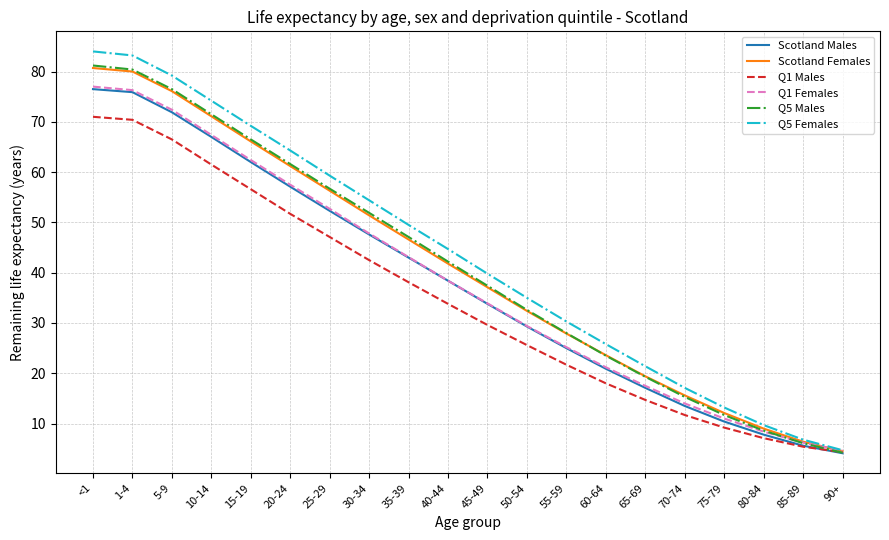

What is the total value across all series at 70-74?

87.2